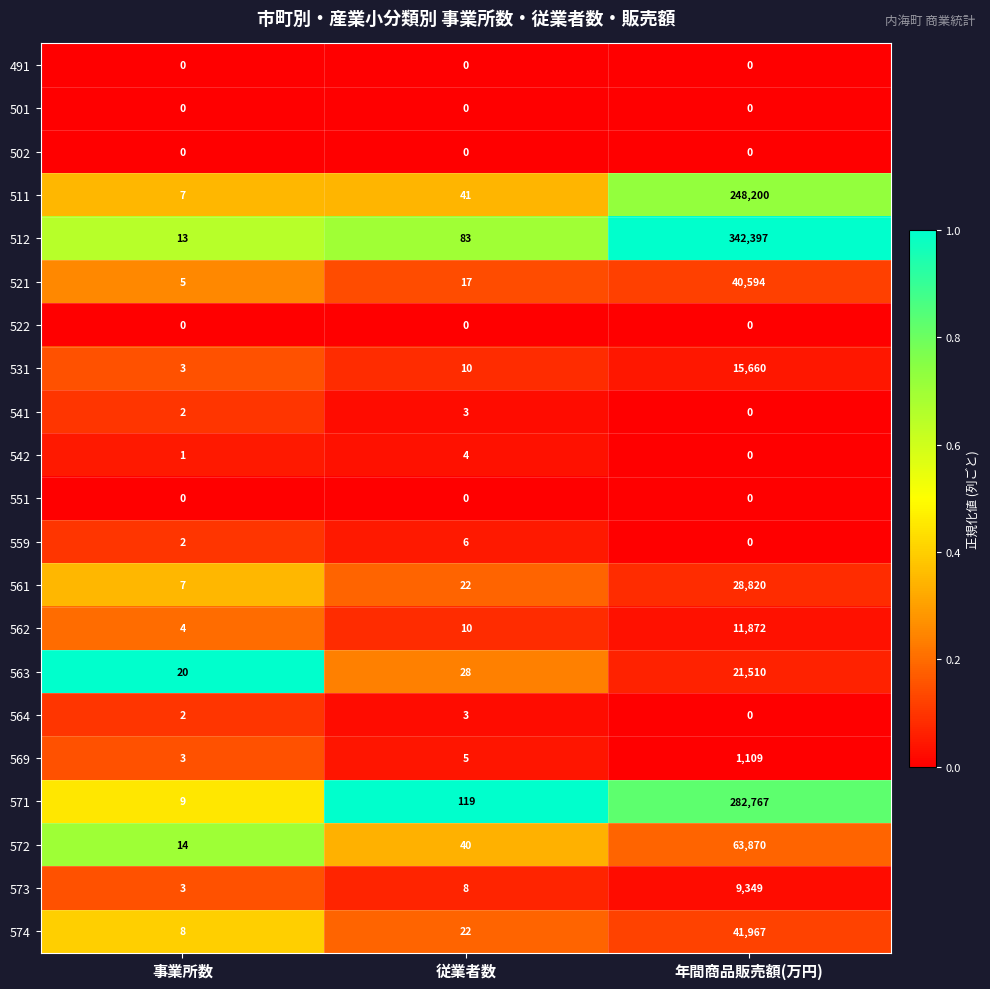

At which label does 521 reach its peak?

年間商品販売額(万円)